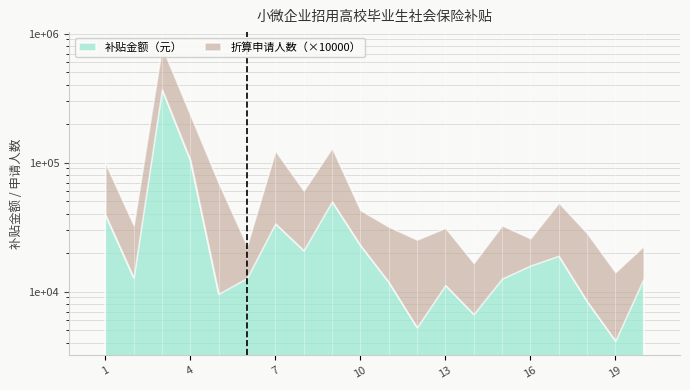

How many bars are there in total?

20